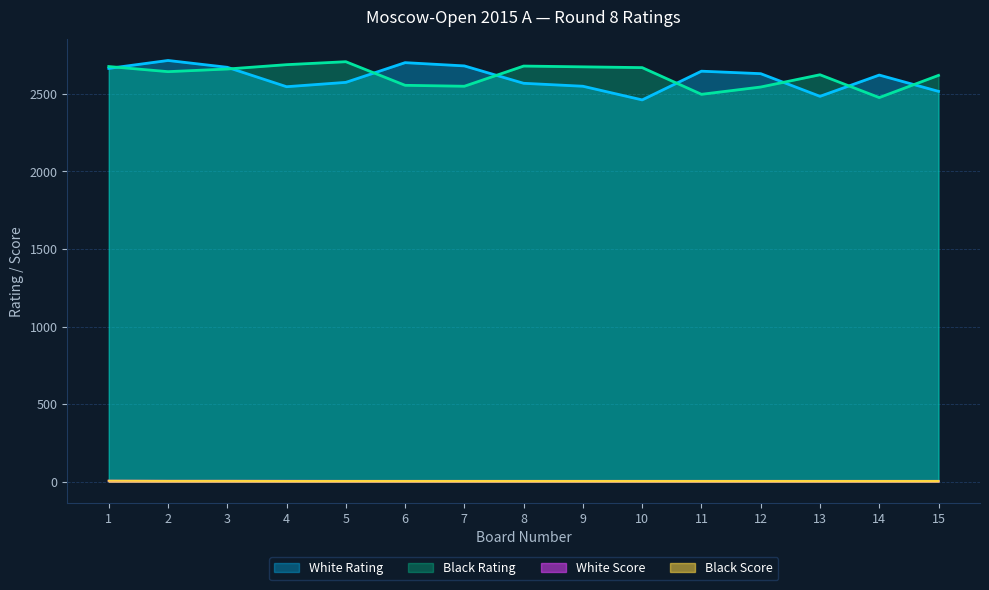

Which series has the largest total across all categories?

Black Rating